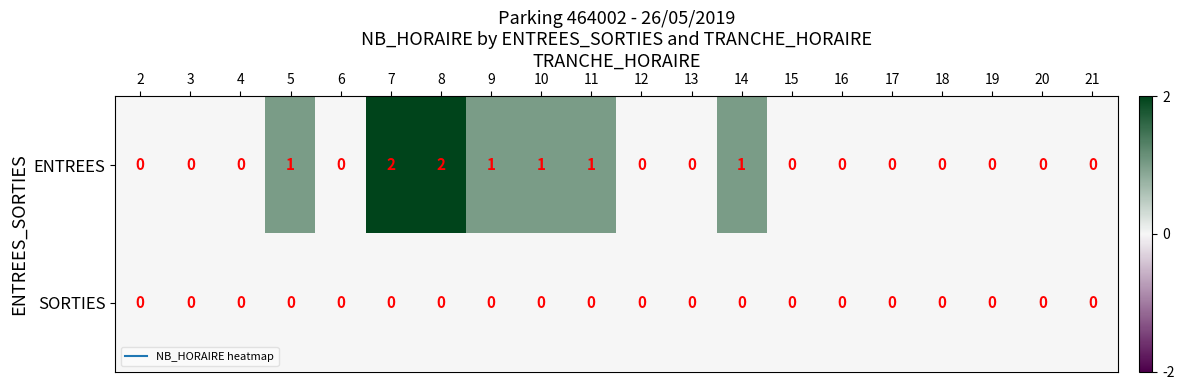

How many ENTREES values are between 0 and 1?

18